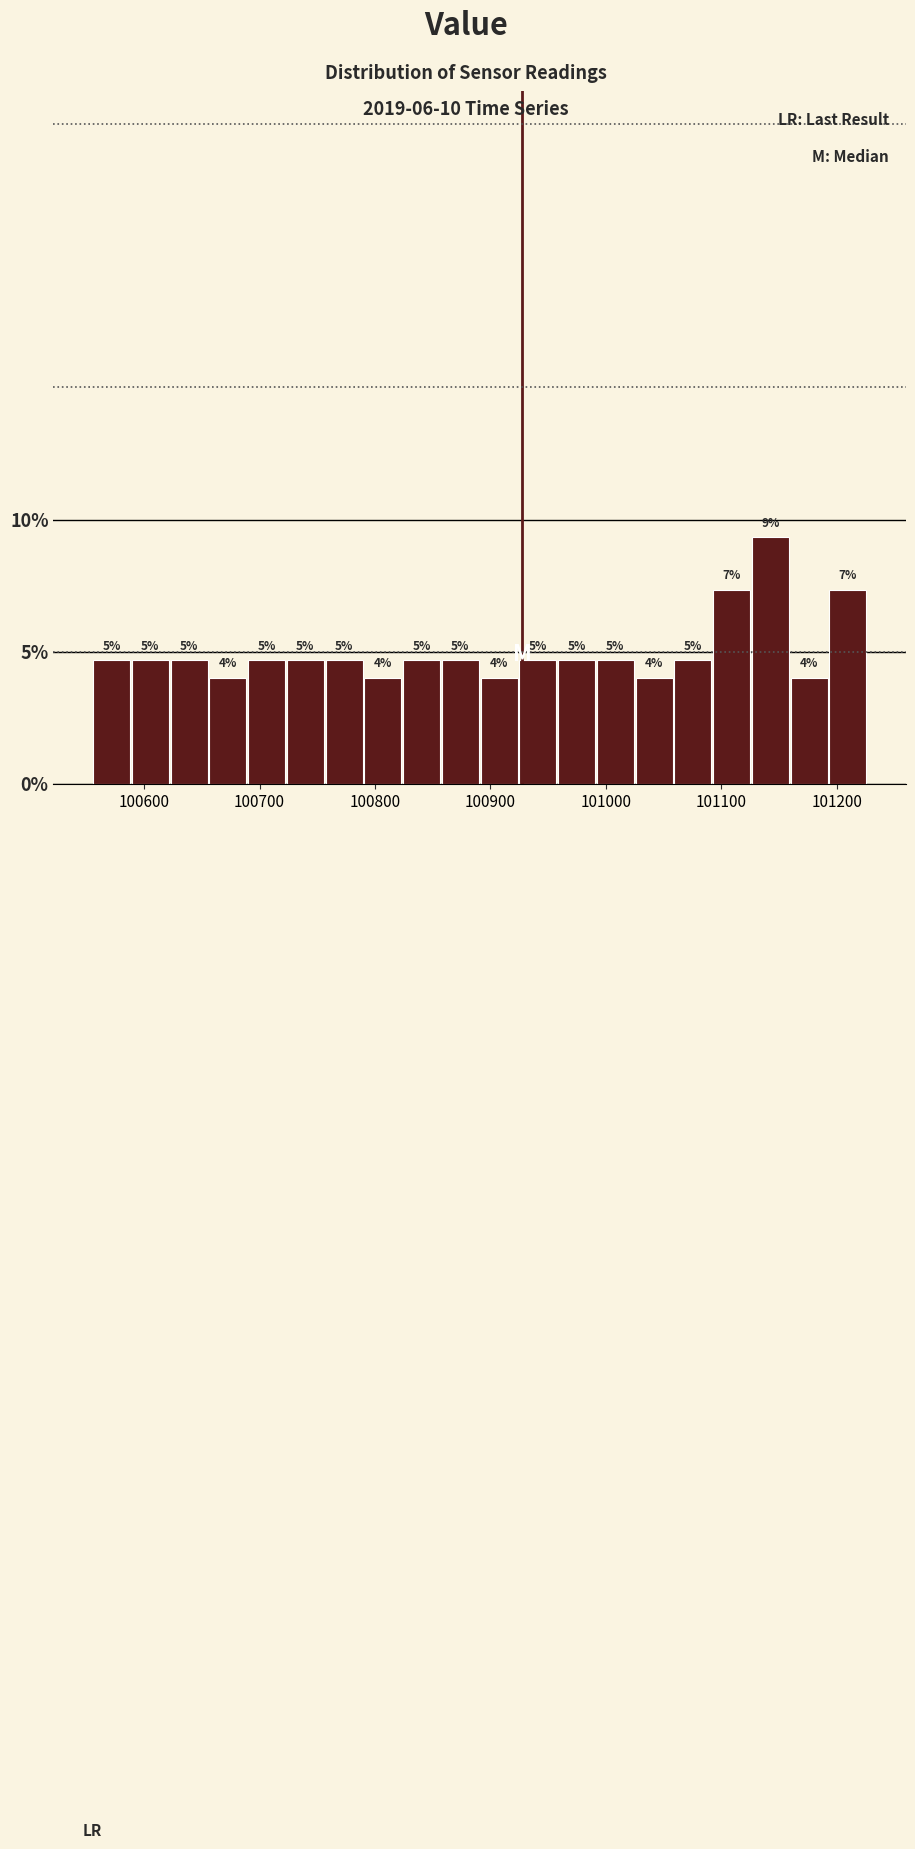

Around what value on the x-axis is the tallest bar? Give the approximate position of its centre, as read against the axis.

101140